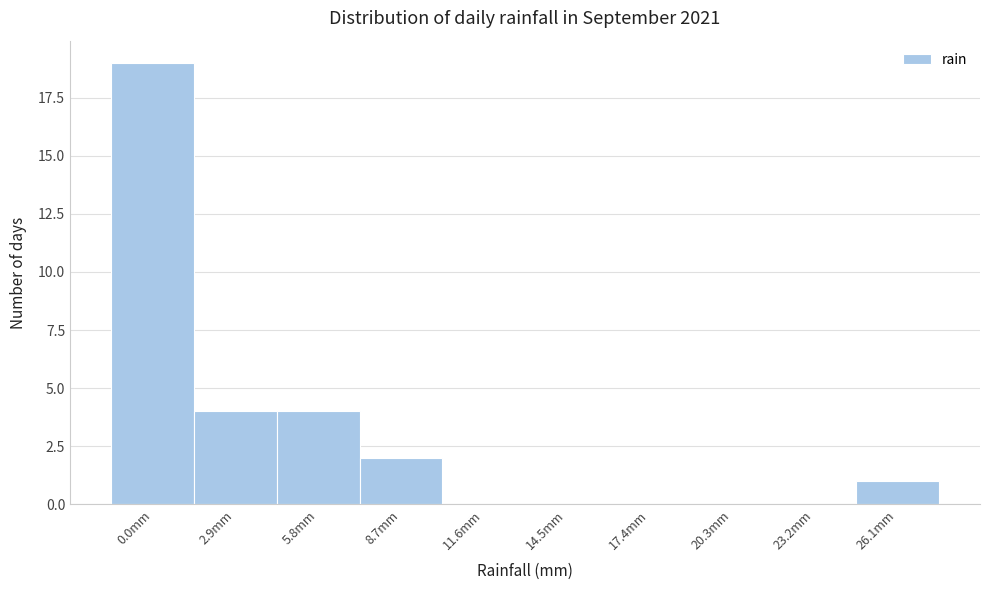

Reading left to right, extract all data points from this chart.

0.0mm=19	2.9mm=4	5.8mm=4	8.7mm=2	11.6mm=0	14.5mm=0	17.4mm=0	20.3mm=0	23.2mm=0	26.1mm=1